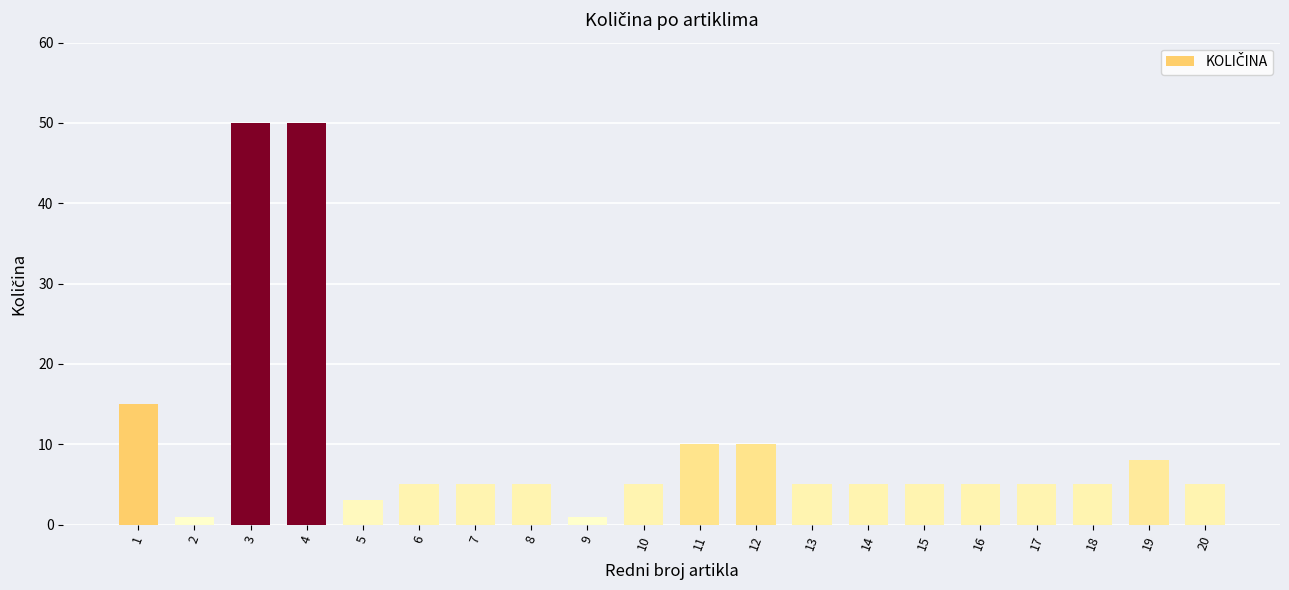

True or false: the data shows 5 at 10.

True